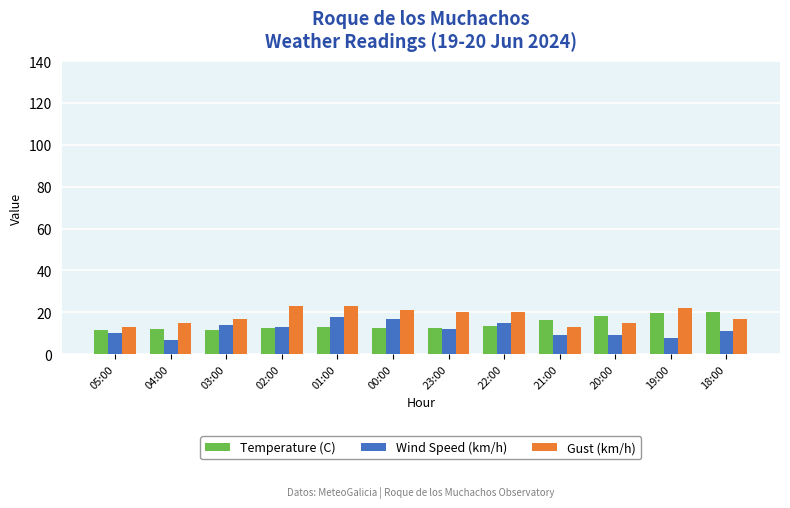

What is the label of the 2nd bar from the right?

19:00